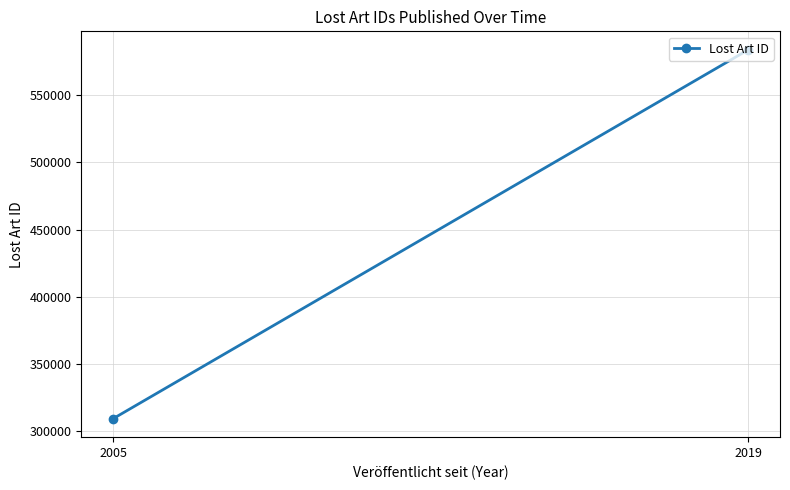

What is the sum of the values at 2019 and 2005?

893047.8